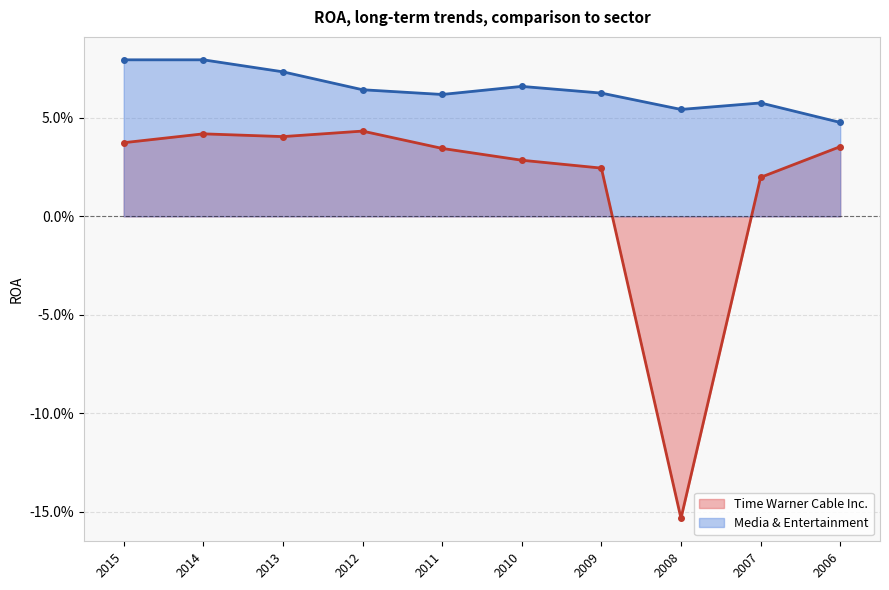

What is the value of the Media & Entertainment point at the 2nd from the left?

0.1